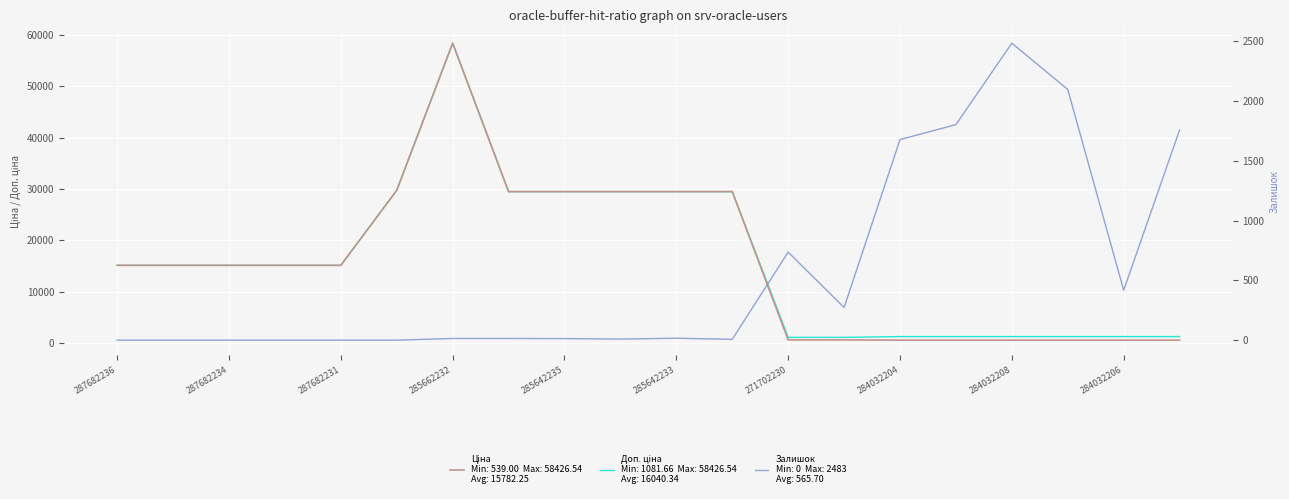

Count the number of data series in this chart.

3